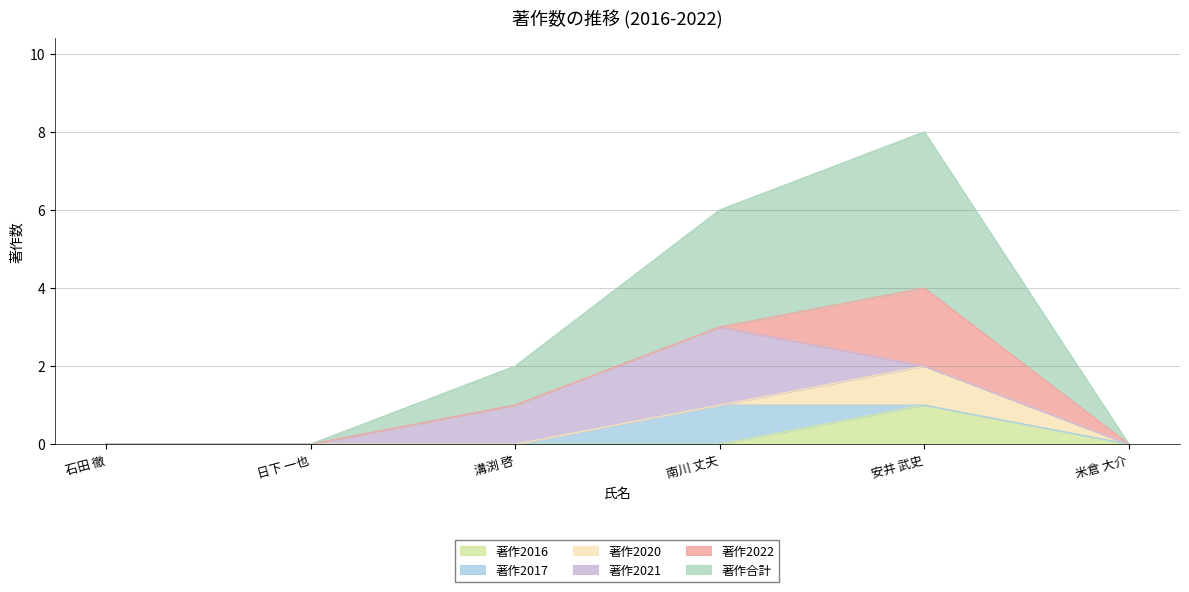

Reading left to right, extract all data points from this chart.

著作2016: 石田 徹=0	日下 一也=0	溝渕 啓=0	南川 丈夫=0	安井 武史=1	米倉 大介=0
著作2017: 石田 徹=0	日下 一也=0	溝渕 啓=0	南川 丈夫=1	安井 武史=0	米倉 大介=0
著作2020: 石田 徹=0	日下 一也=0	溝渕 啓=0	南川 丈夫=0	安井 武史=1	米倉 大介=0
著作2021: 石田 徹=0	日下 一也=0	溝渕 啓=1	南川 丈夫=2	安井 武史=0	米倉 大介=0
著作2022: 石田 徹=0	日下 一也=0	溝渕 啓=0	南川 丈夫=0	安井 武史=2	米倉 大介=0
著作合計: 石田 徹=0	日下 一也=0	溝渕 啓=1	南川 丈夫=3	安井 武史=4	米倉 大介=0